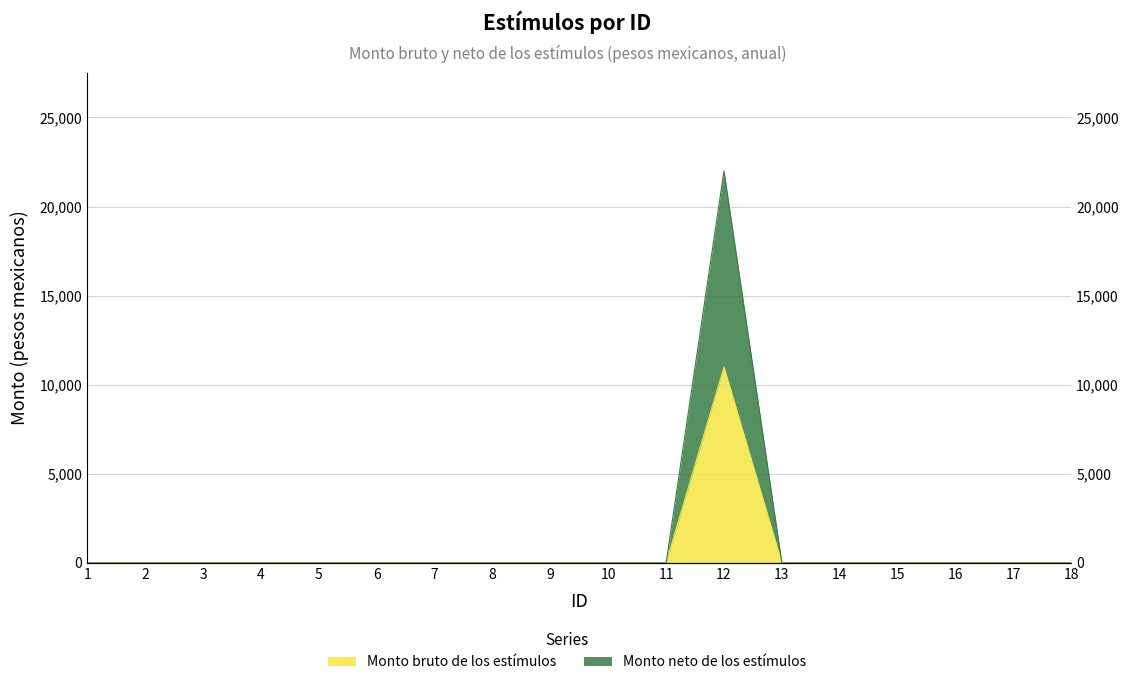

What are all the series names shown in the legend?

Monto bruto de los estímulos, Monto neto de los estímulos